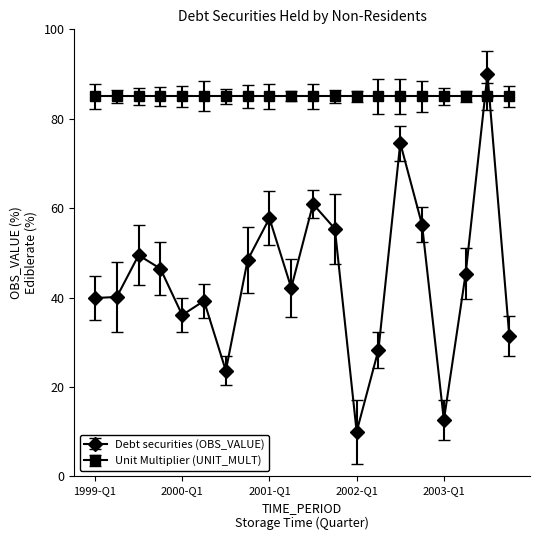

Rank the series by their maximum value, from lowest to highest.

Unit Multiplier (UNIT_MULT), Debt securities (OBS_VALUE)